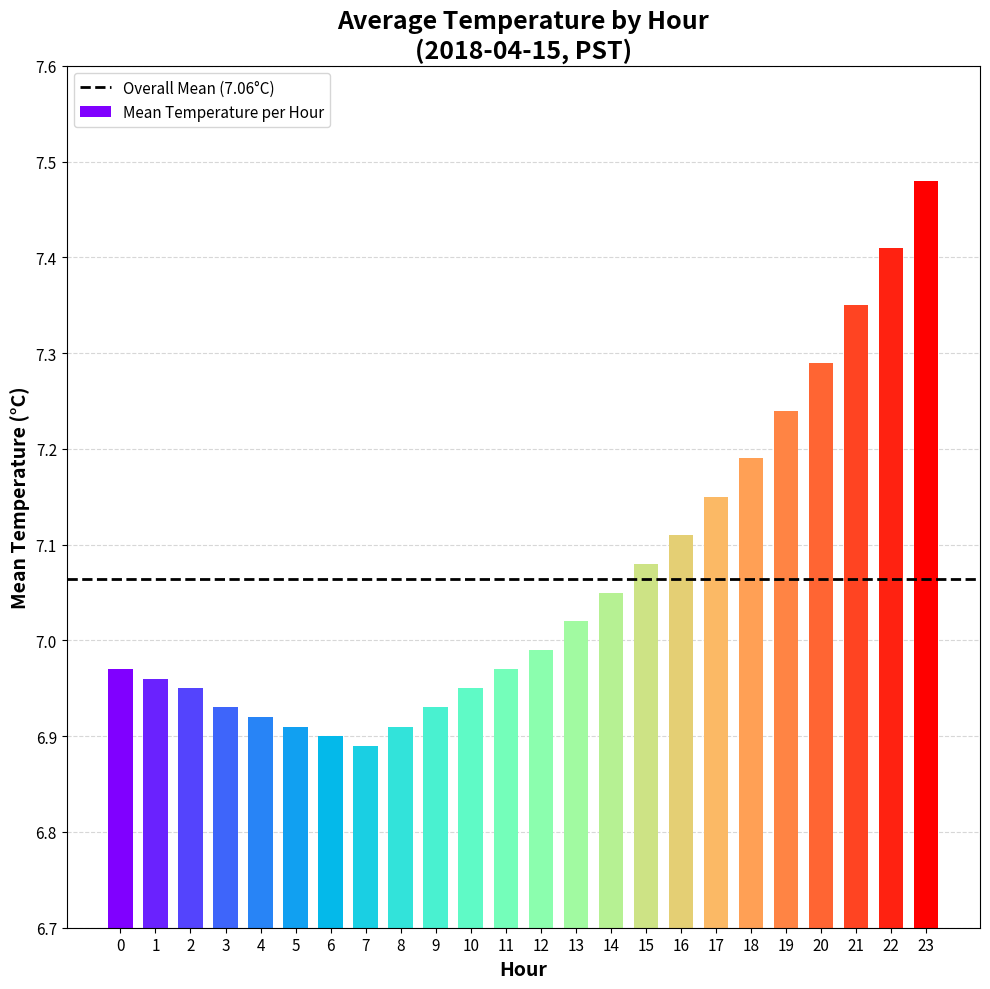

At which category does the chart reach its peak across all series?

23